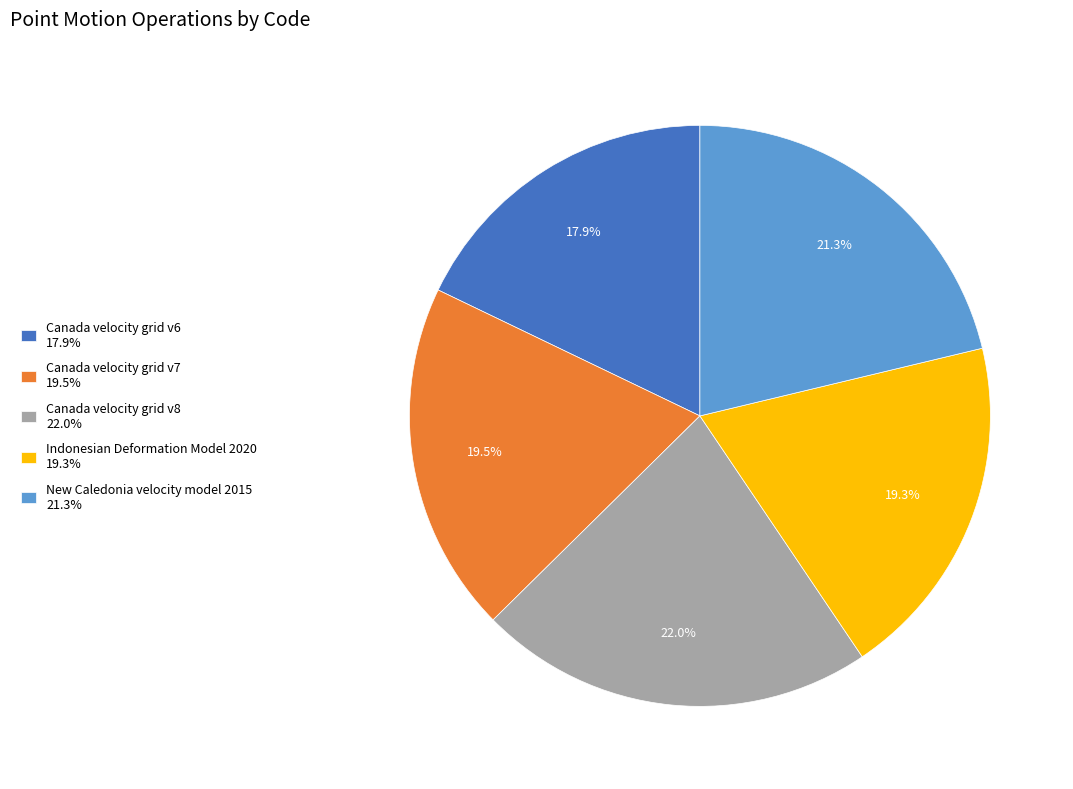

To the nearest percent, what percentage of the pie is Indonesian Deformation Model 2020?

19%